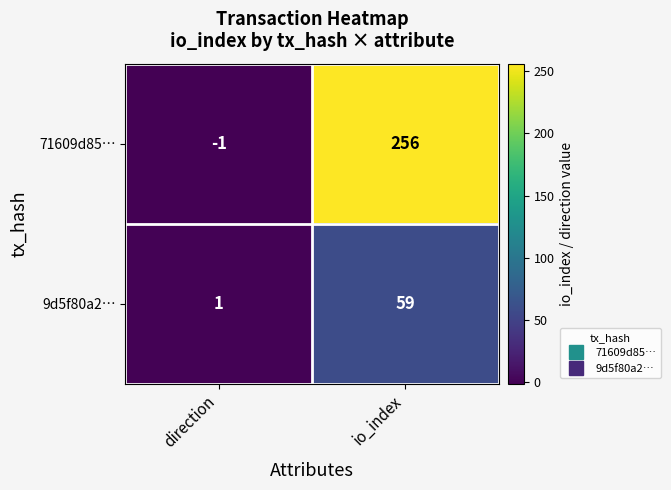

What is the highest value of the 9d5f80a2… series?

59